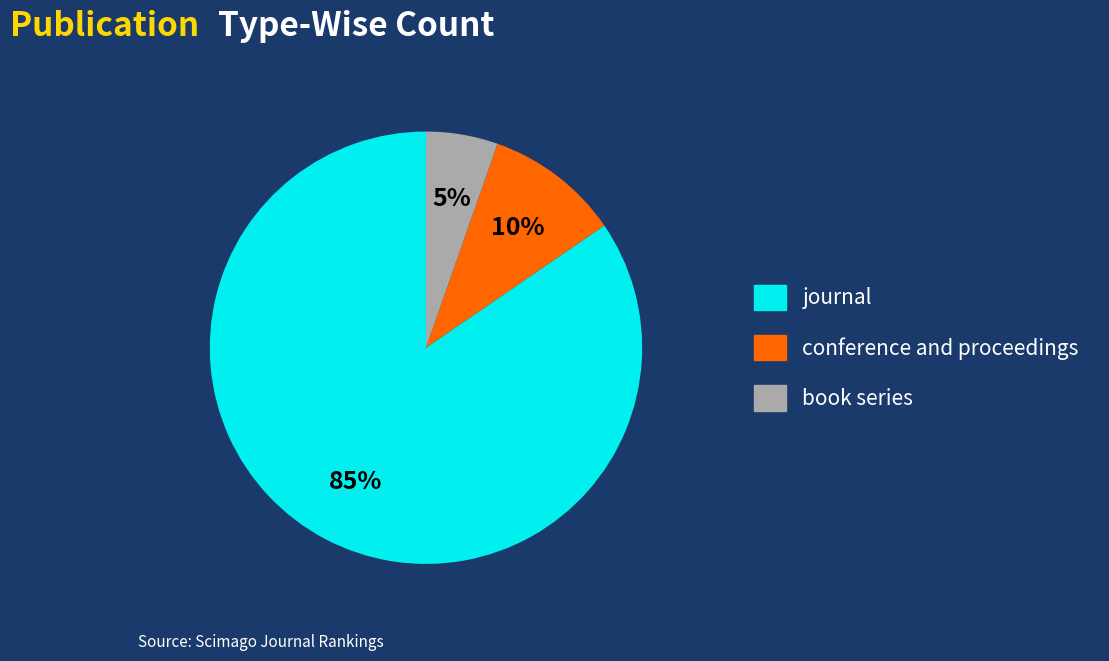

Which category has the biggest portion of the pie?

journal